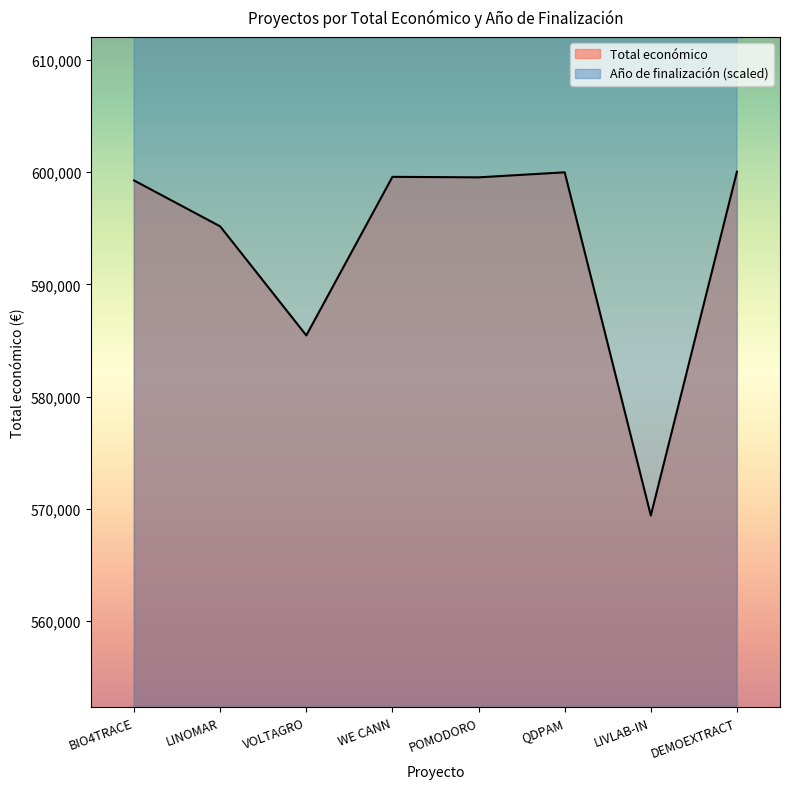

At which label is Año de finalización closest to 790000?

BIO4TRACE